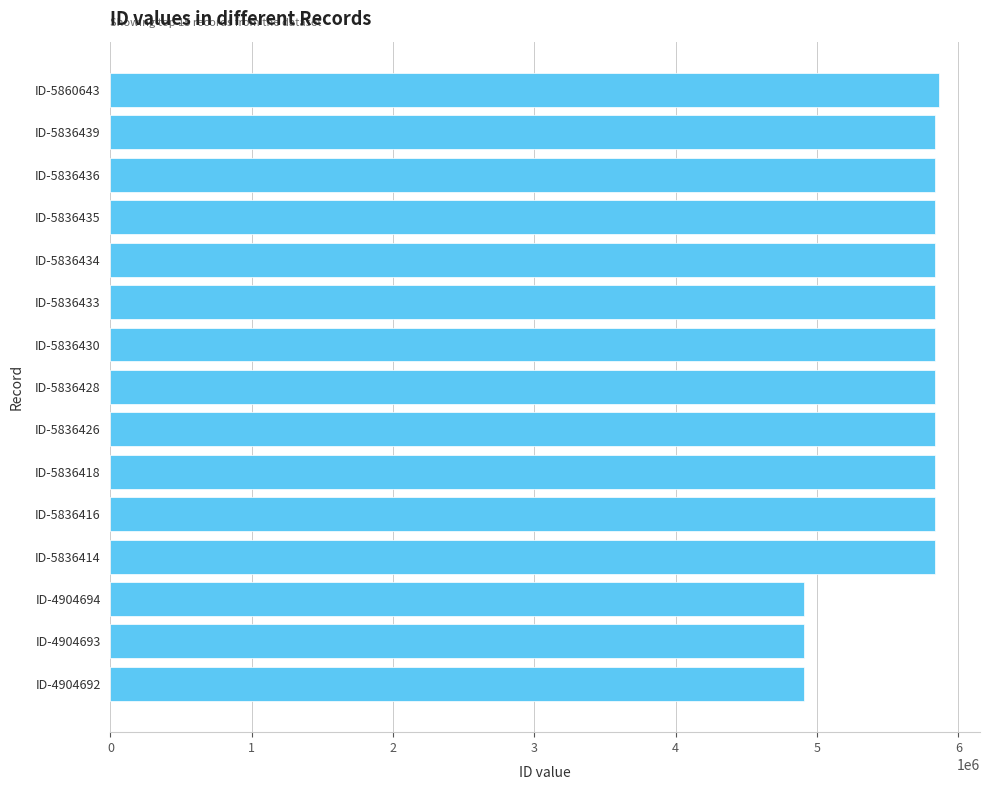

What is the maximum value shown in the chart?

5860643